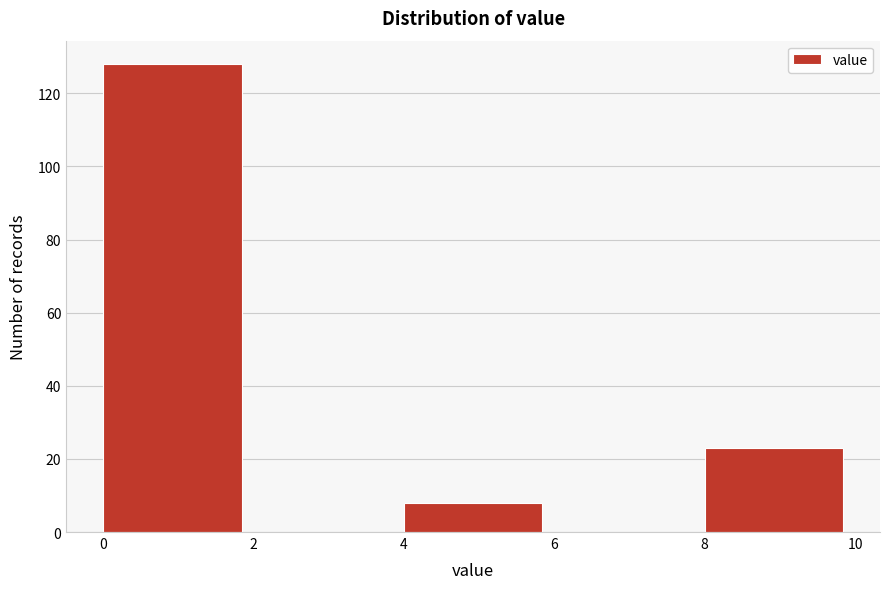

How tall is the bar that spans 4 to 6 on the x-axis? The values are not printed on the chart, so give them approximately, as read against the axis.

8